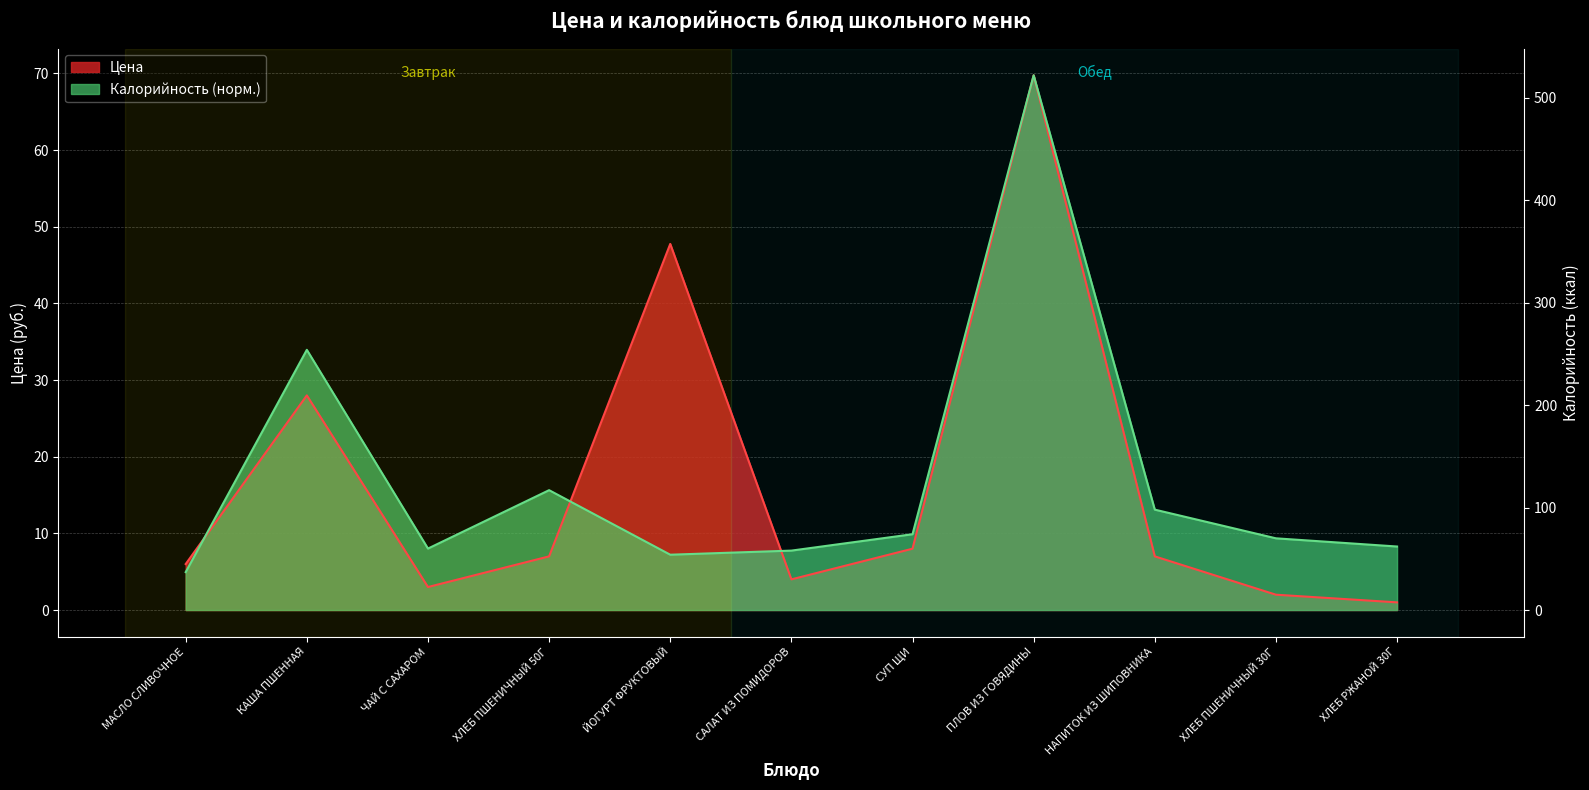

What is the minimum value for Калорийность?

4.9